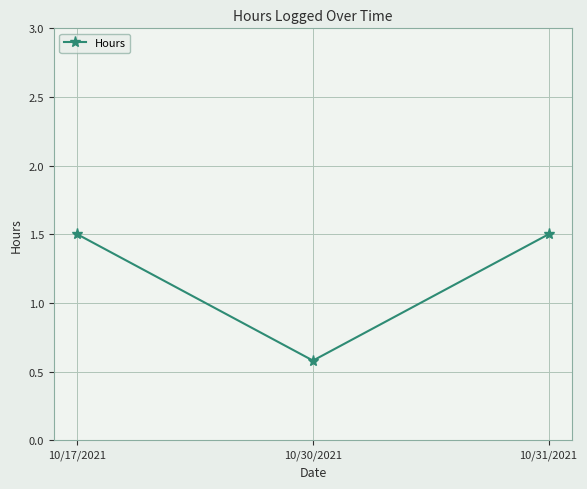

What is the difference between the maximum and minimum values?

0.9